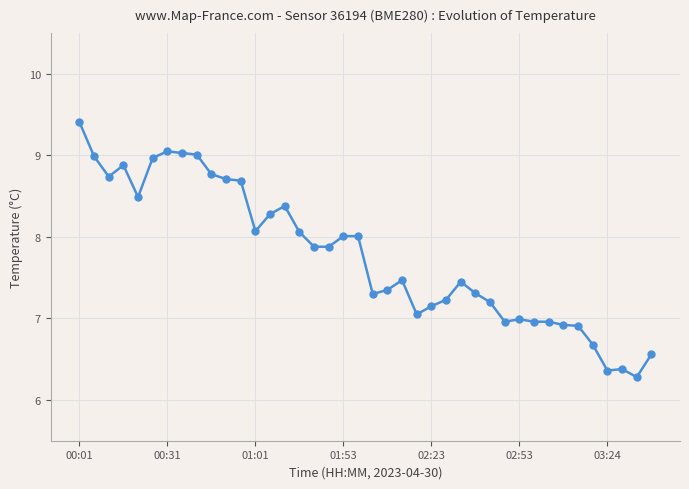

What is the difference between the maximum and minimum values?

3.1